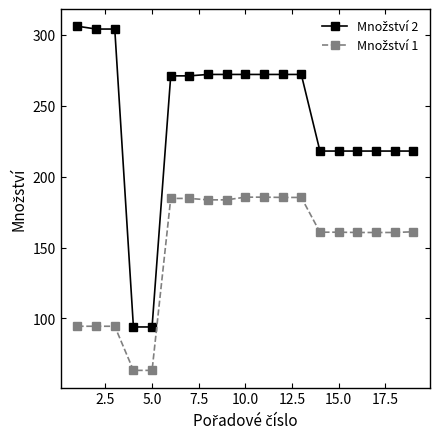

At how many categories does at least one series exceed 103?

17